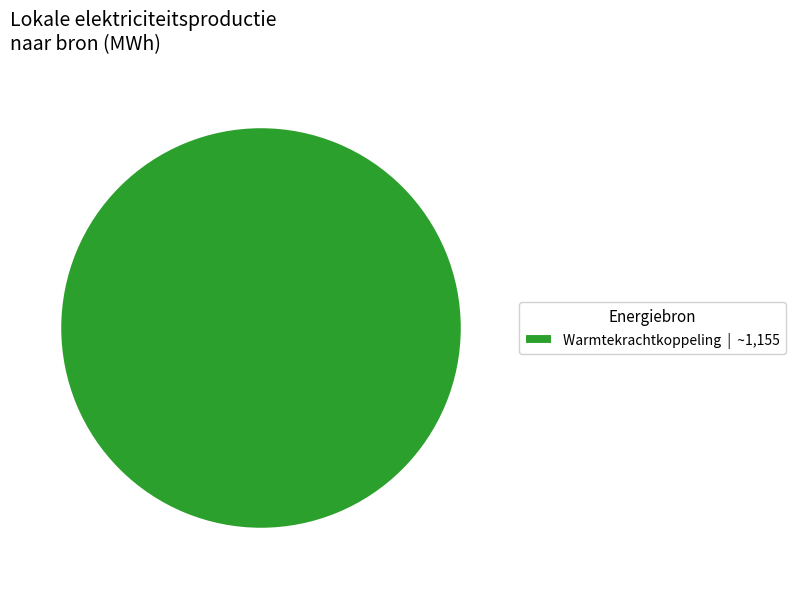

Rank the categories by value from highest to lowest.

Warmtekrachtkoppeling | ~1,155